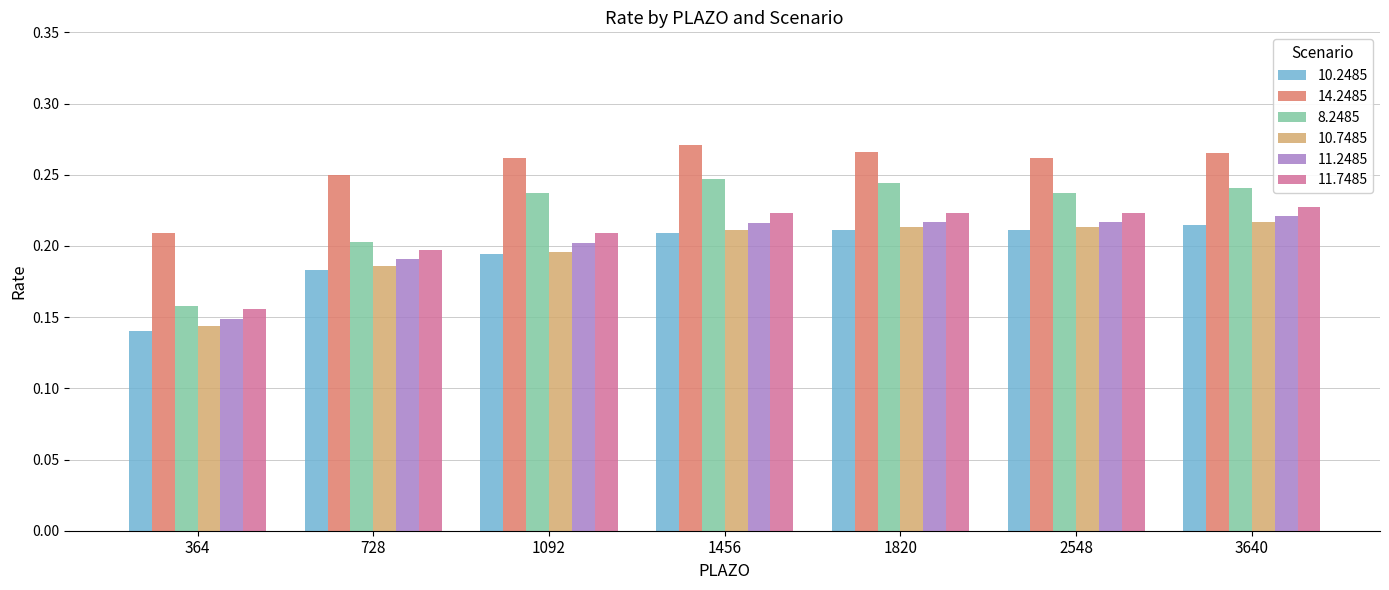

True or false: 11.2485 has a value of 0.1 at 1092.

False